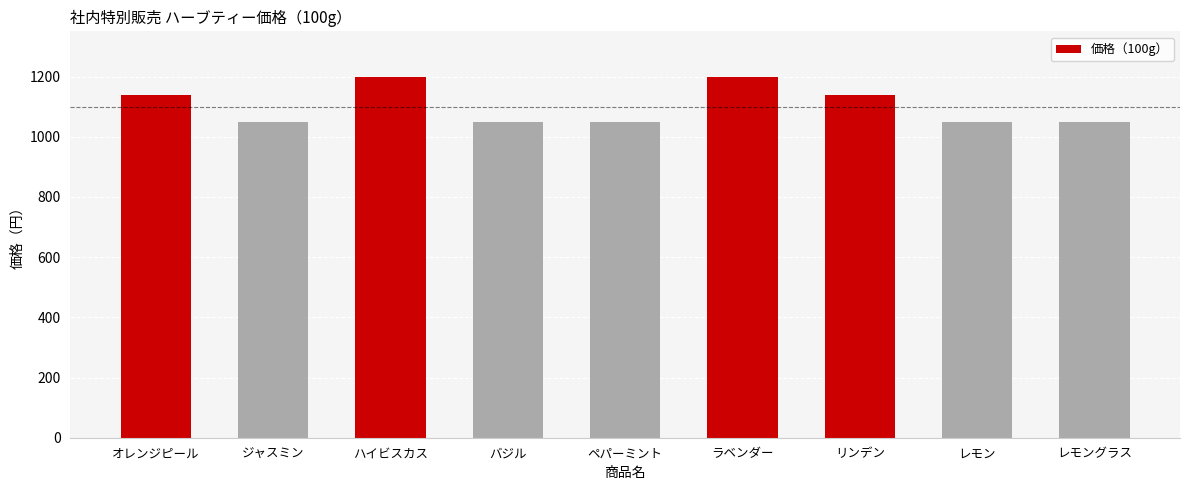

Does the chart contain any negative values?

No